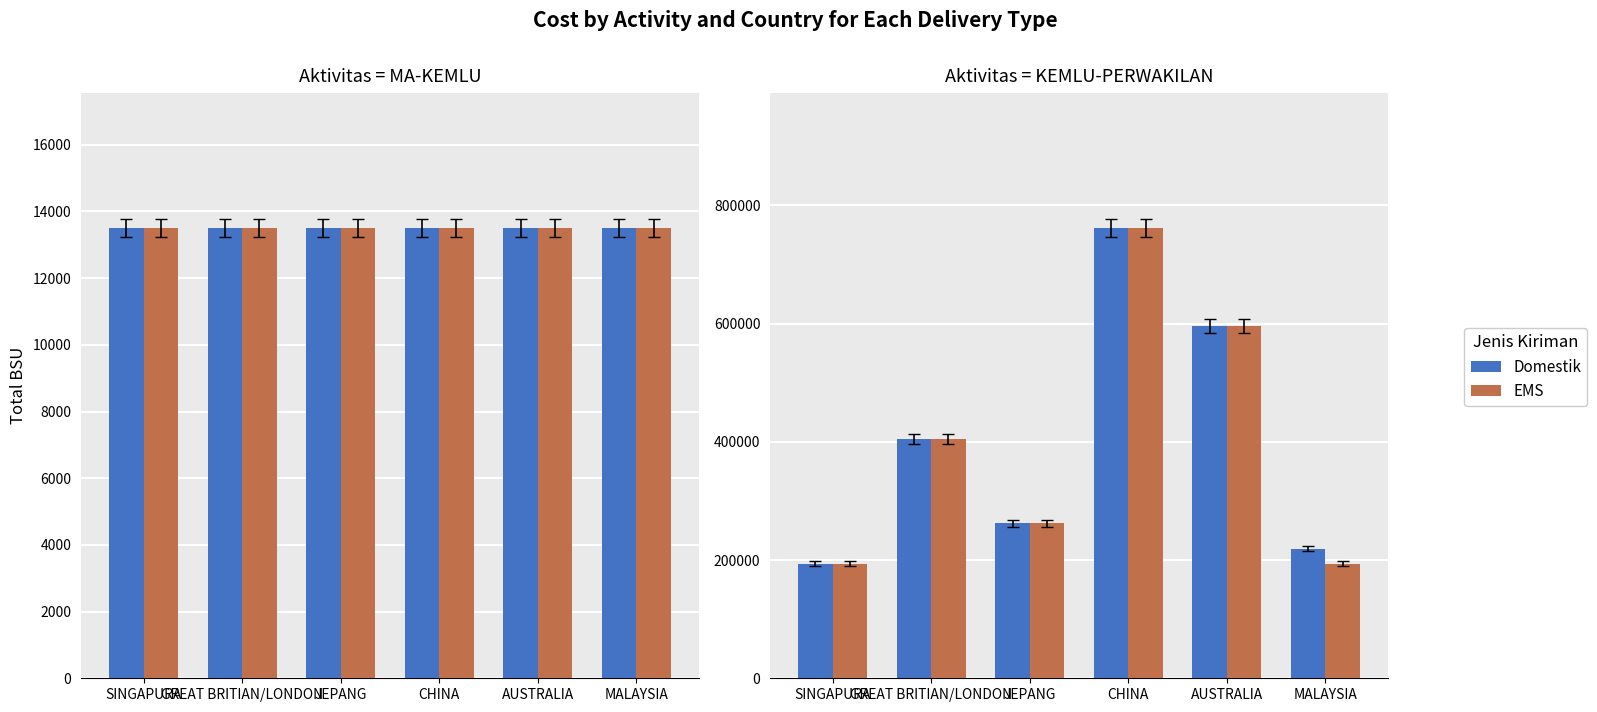

What is the value of the EMS bar at the 6th from the left?

194112